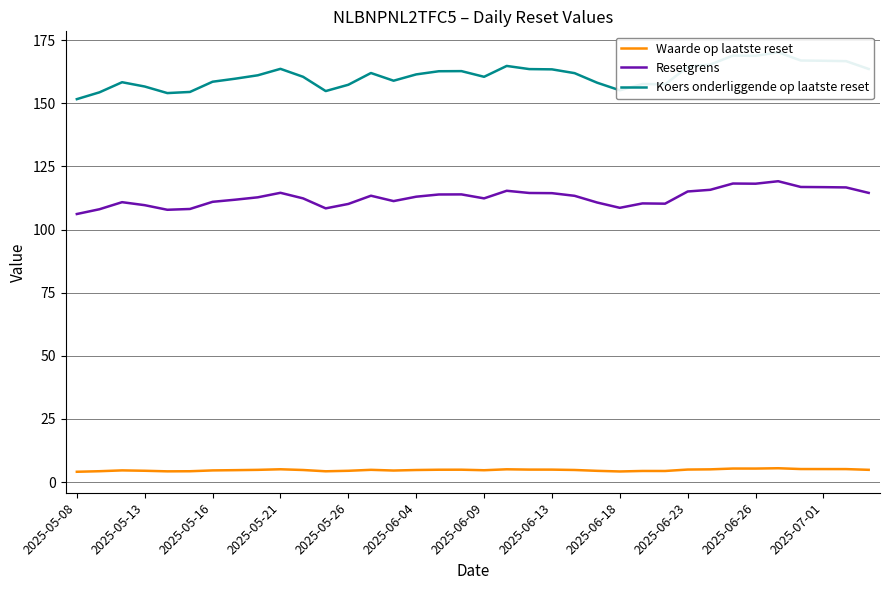

True or false: Resetgrens and Waarde op laatste reset cross at least once.

False